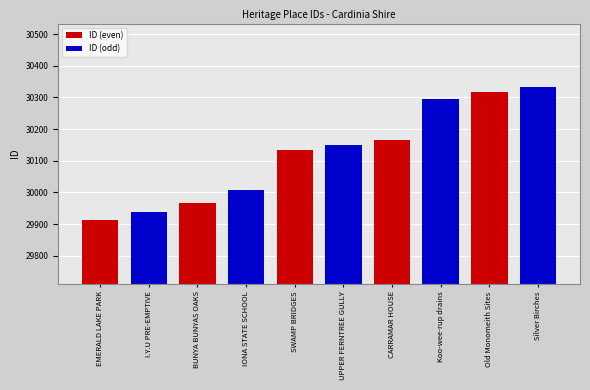

What is the smallest value displayed?

29912